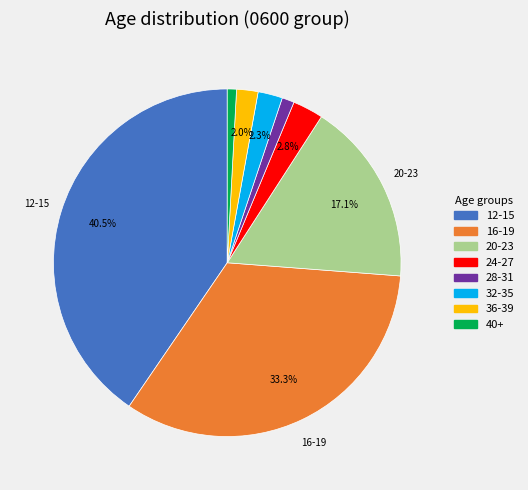

How much of the chart is everything except 16-19?

66.7%